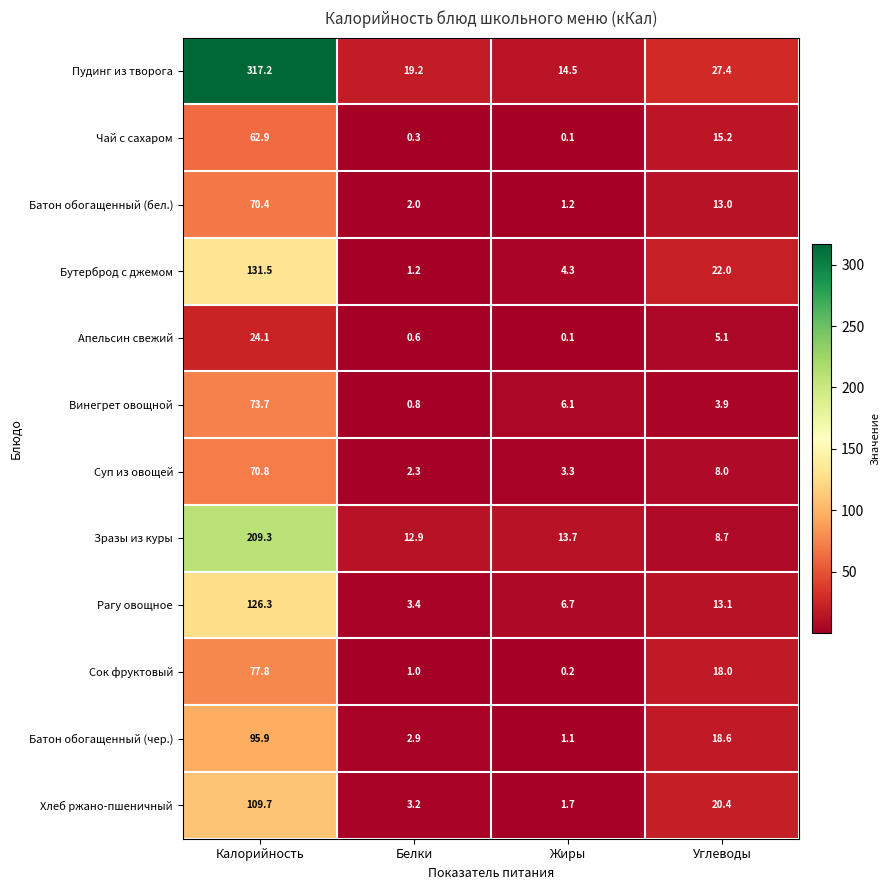

What is the sum of the Батон обогащенный (бел.) values at Жиры and Углеводы?

14.2